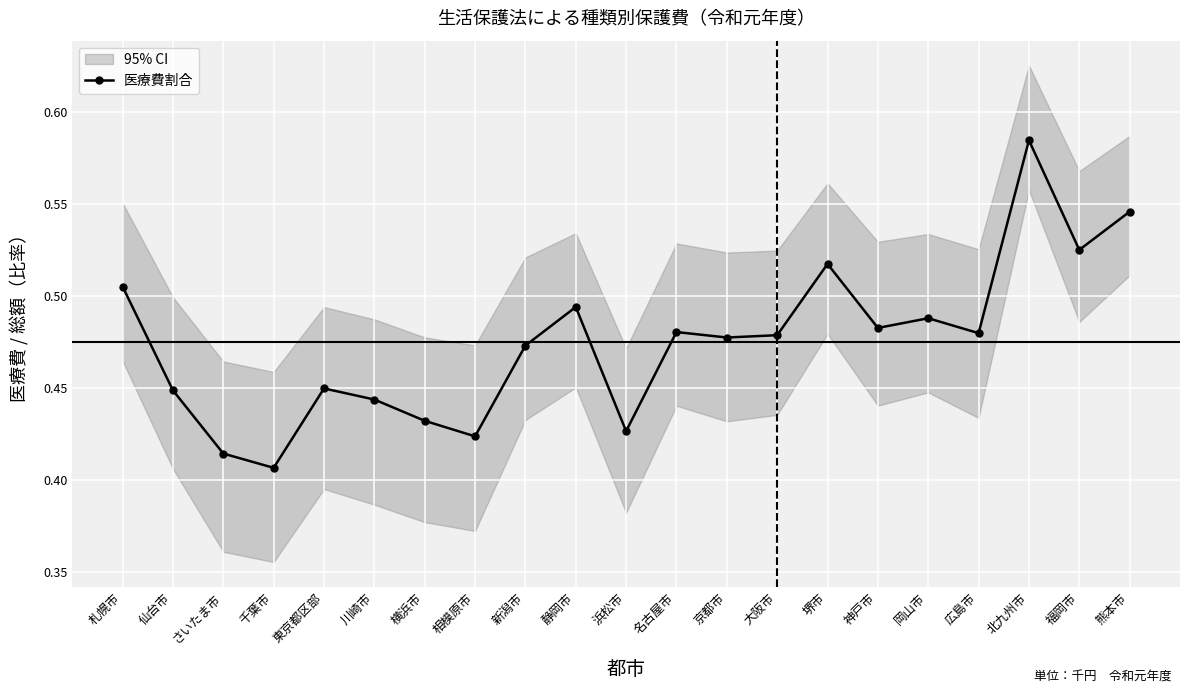

Which has a higher value, さいたま市 or 仙台市?

仙台市